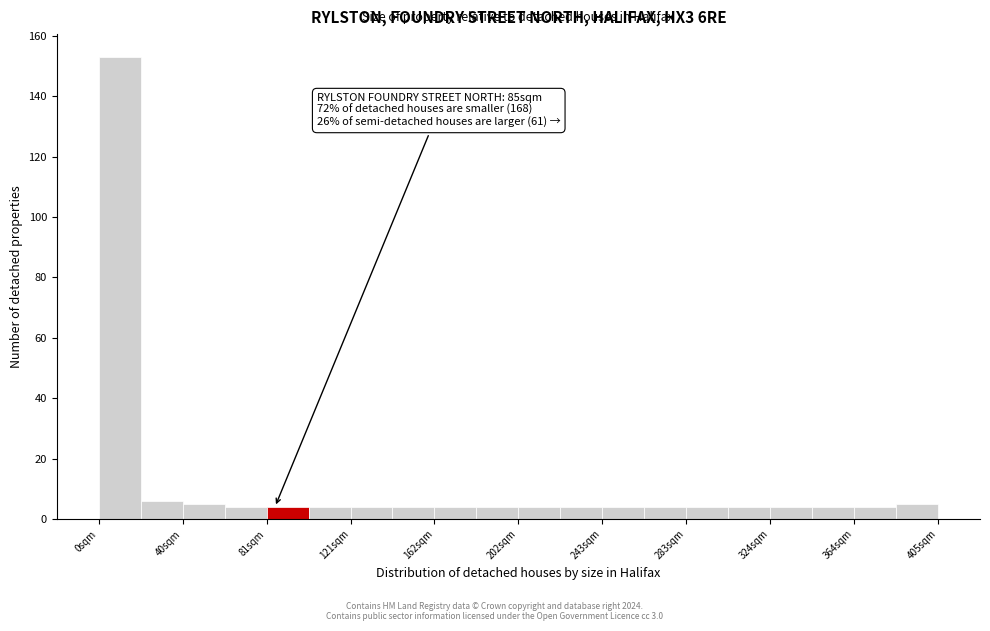

Over which range of the x-axis is the bar tallest?

0 to 20